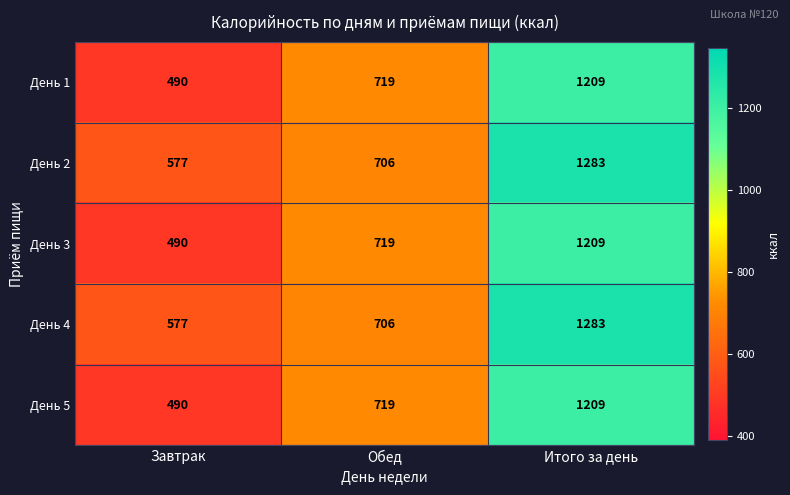

True or false: День 5 has a value of 1804 at Итого за день.

False